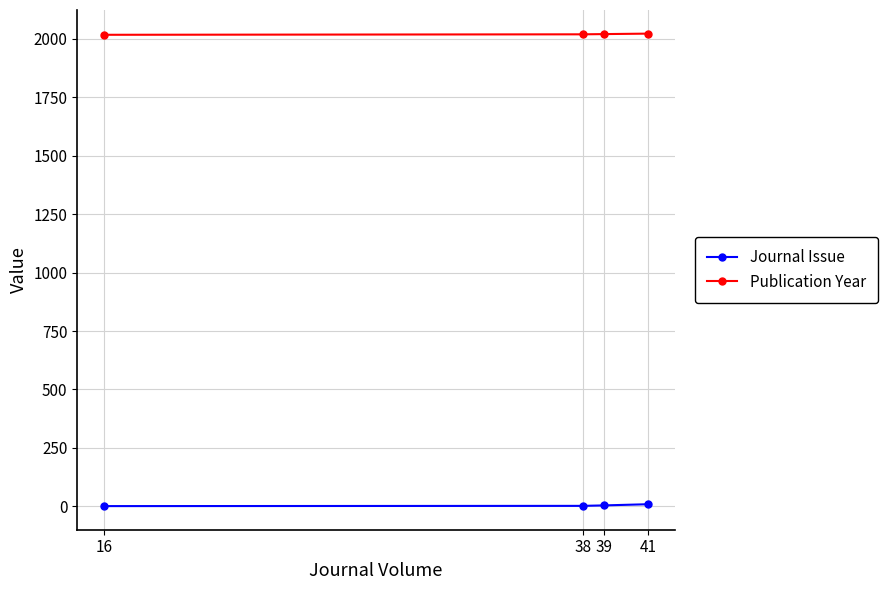

At which category is the sum across all series the highest?

41